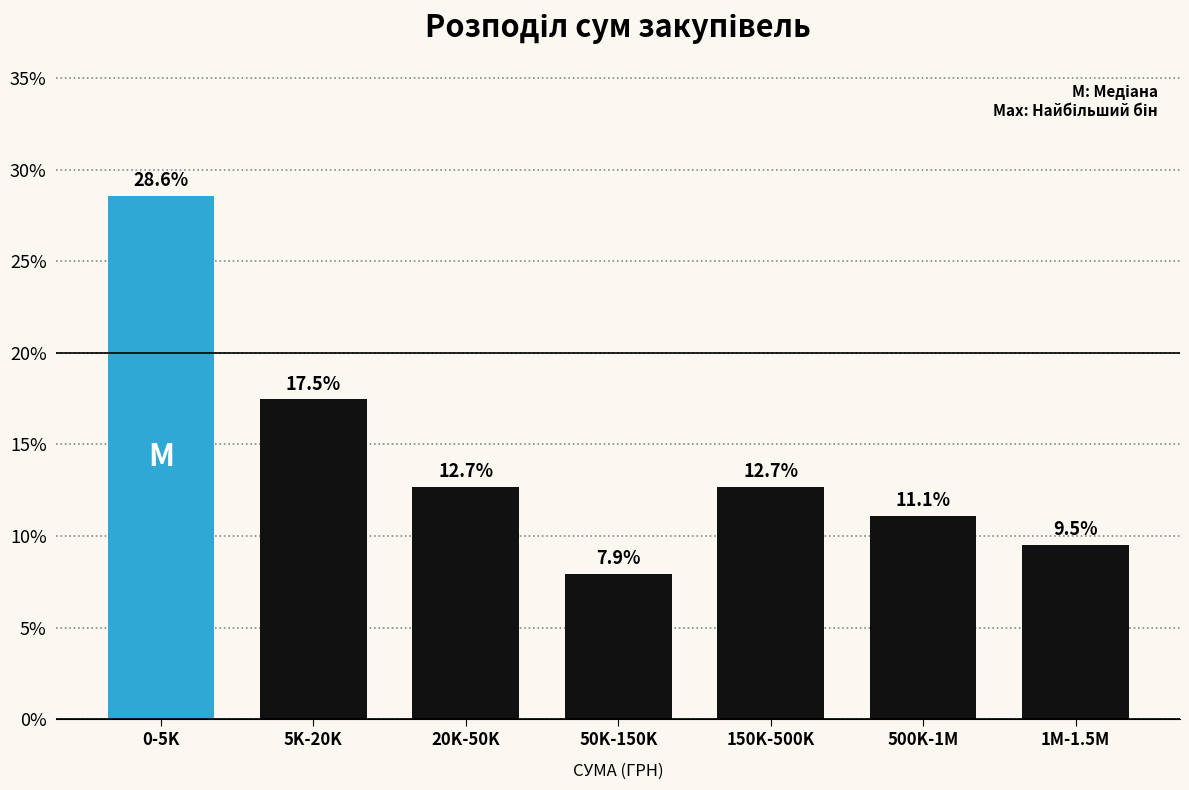

Reading right to left, transcribe all the data shown in this chart.

9.5	11.1	12.7	7.9	12.7	17.5	28.6